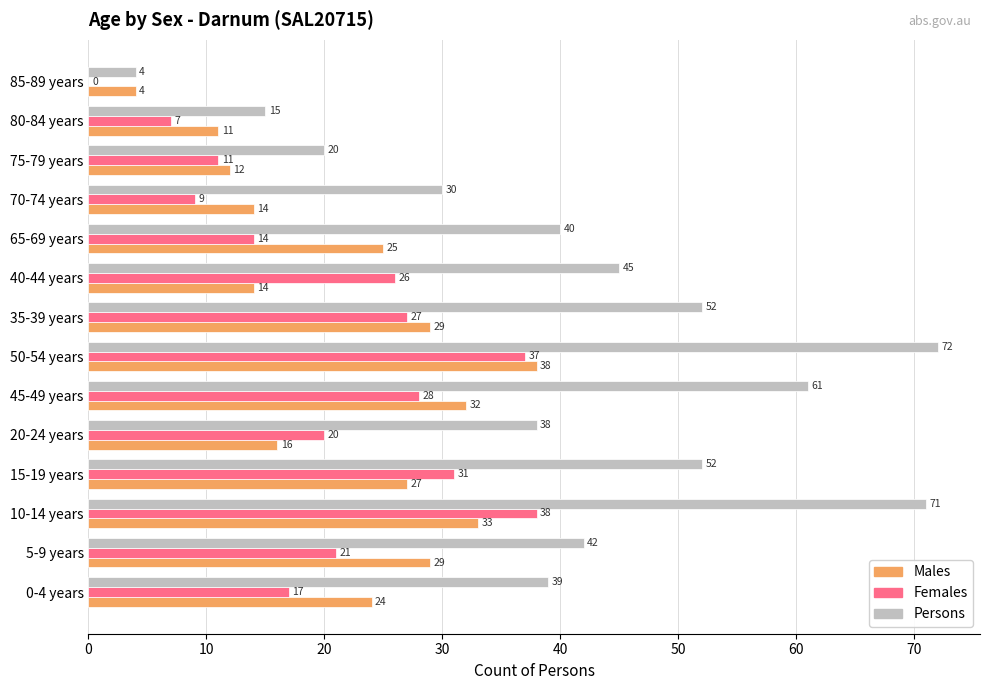

Which series changed the most between 65-69 years and 70-74 years?

Males